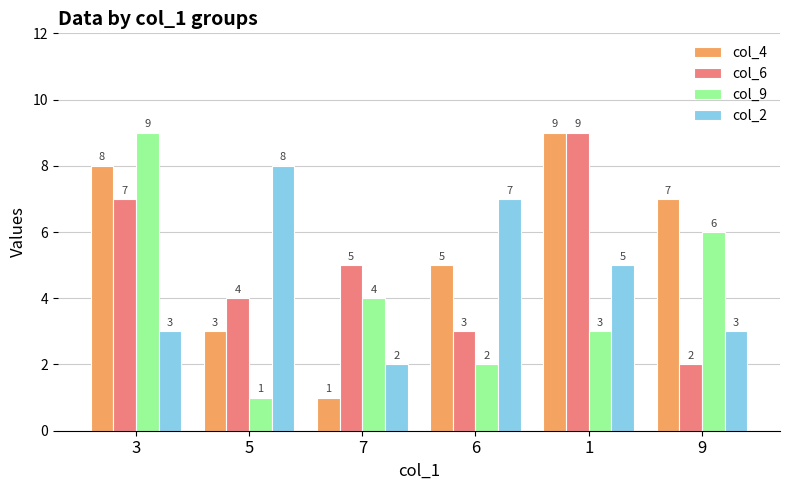

What is the spread (max minus min) of values at 3?

6